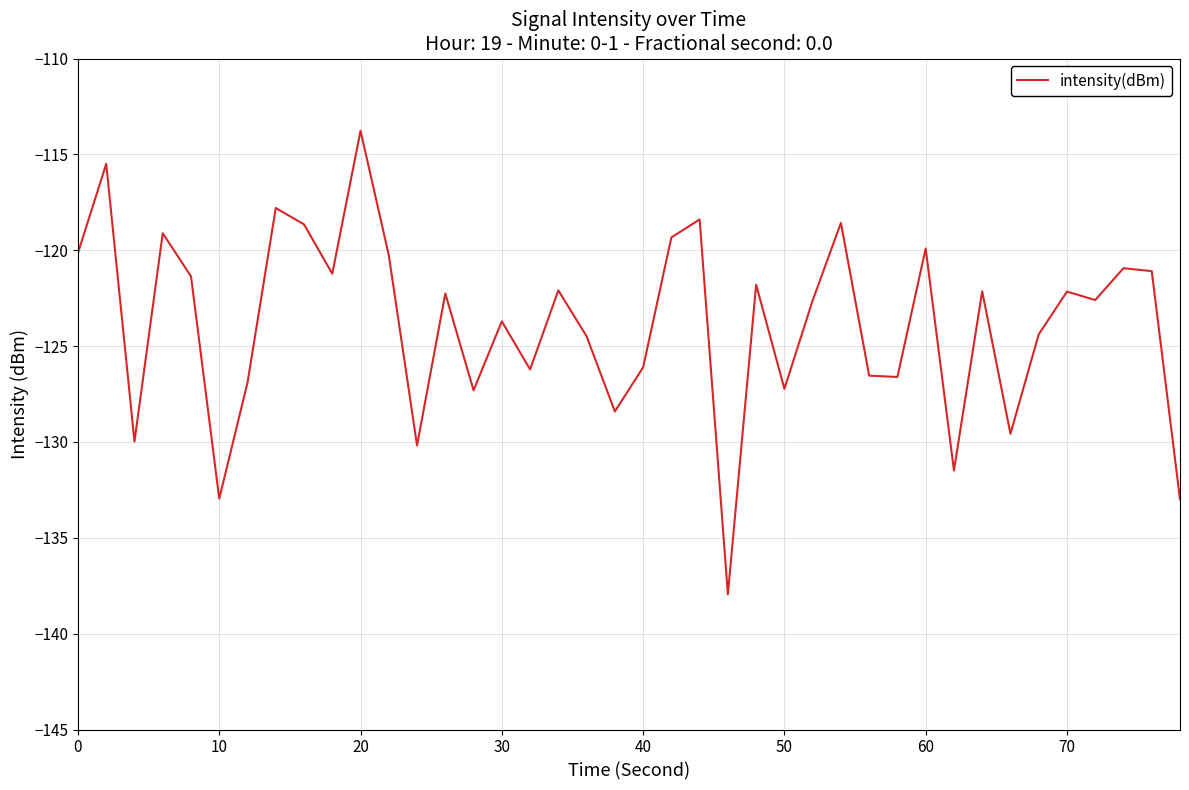

What value does the data have at 0?

-120.1